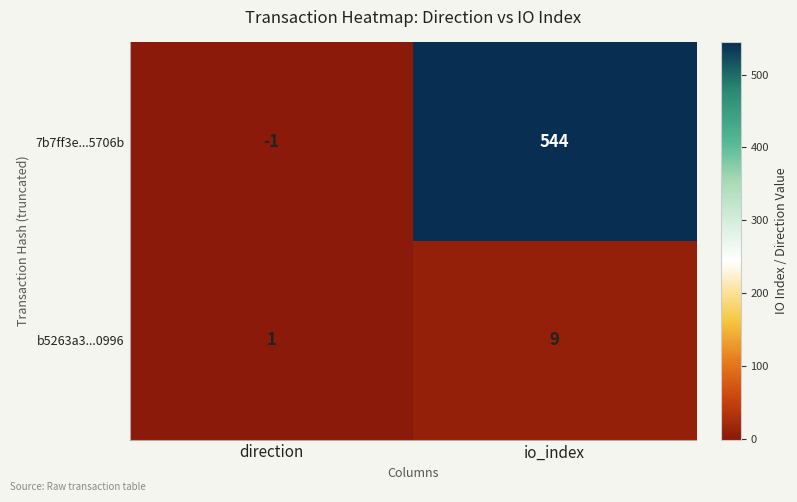

Rank the series by their average value, from highest to lowest.

7b7ff3e...5706b, b5263a3...0996